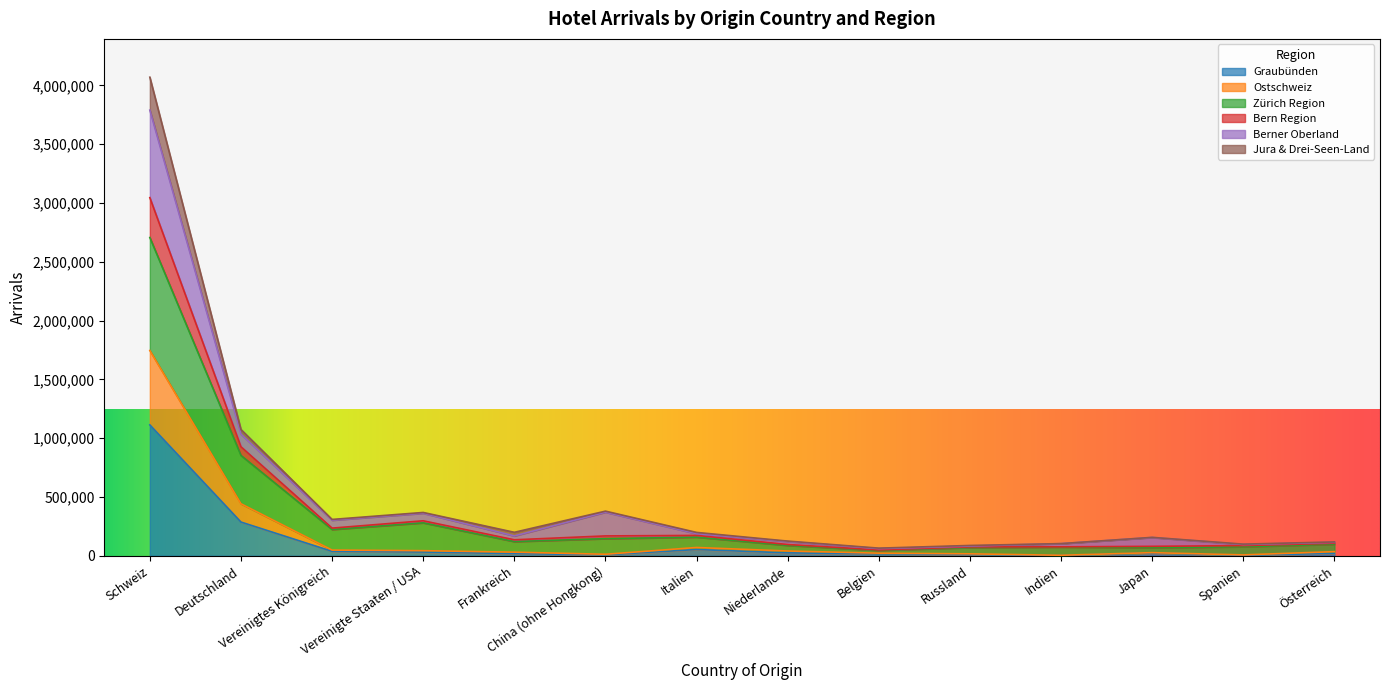

What is the label of the 4th point from the right?

Indien